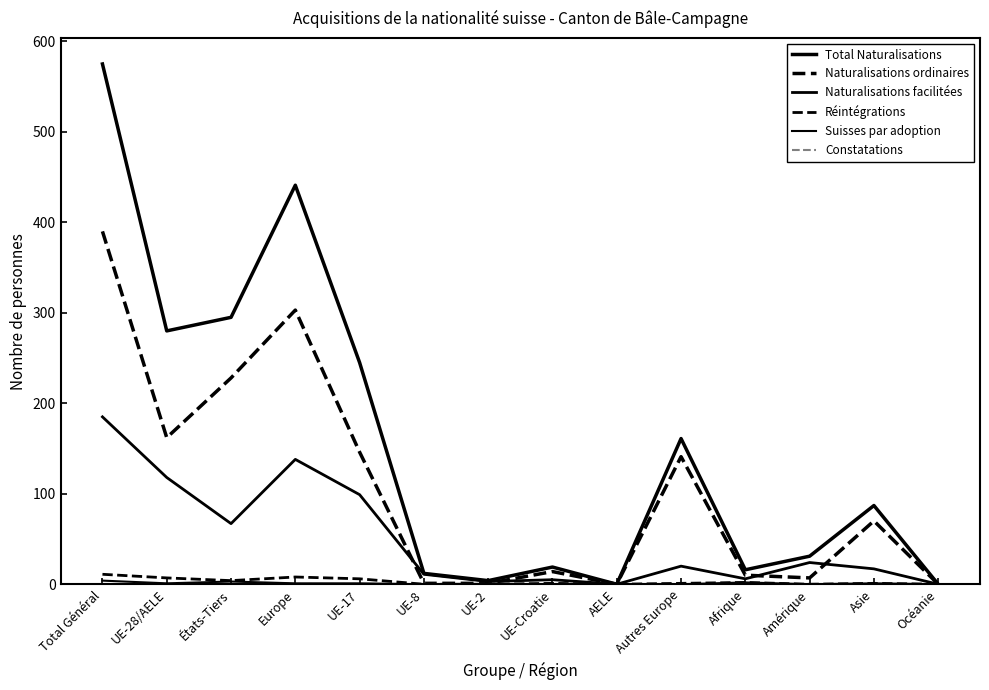

How many lines are shown in the chart?

6